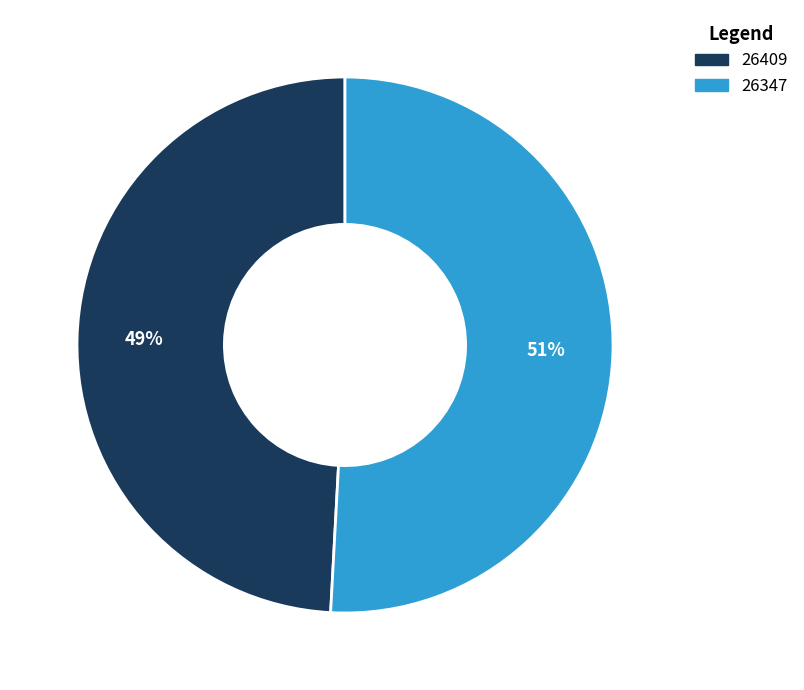

Rank the categories by value from highest to lowest.

26347, 26409